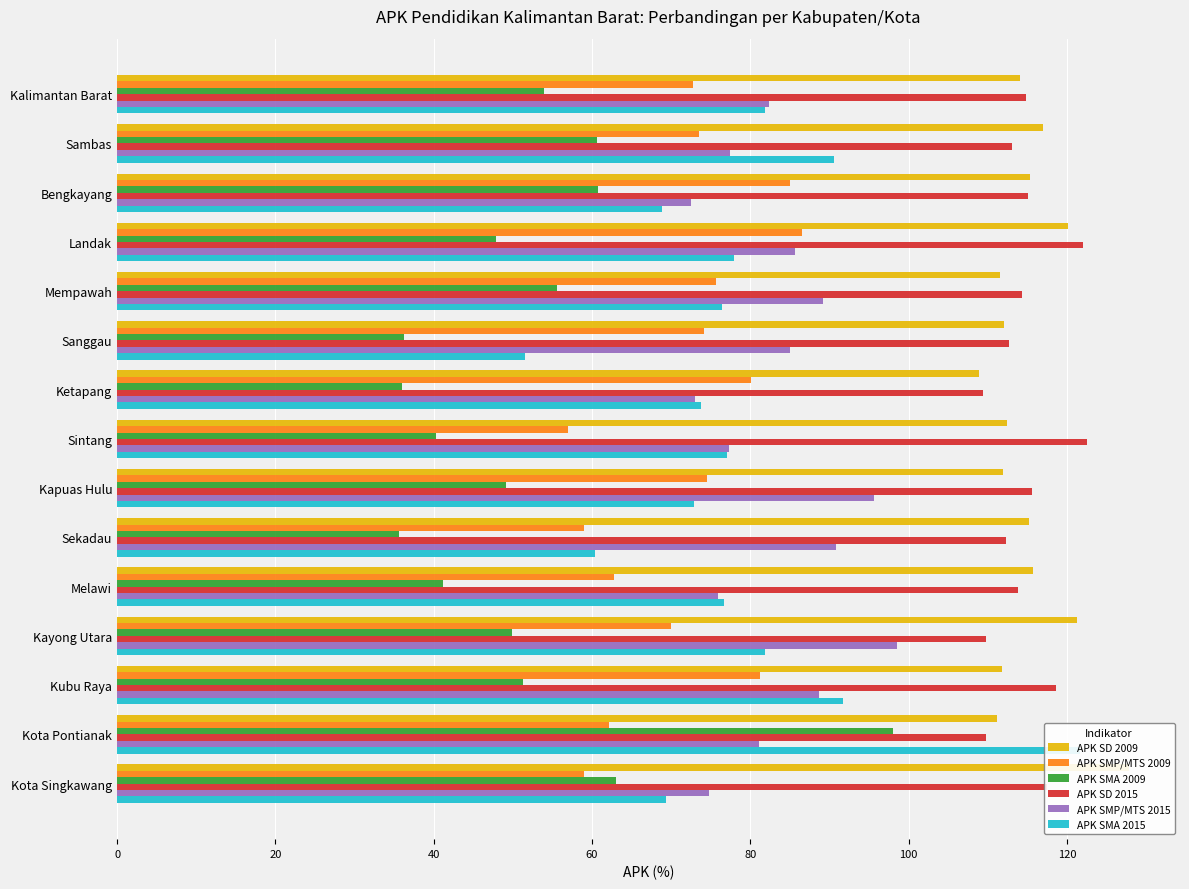

What is the difference between the maximum and minimum values in the APK SMA 2009 series?

62.5